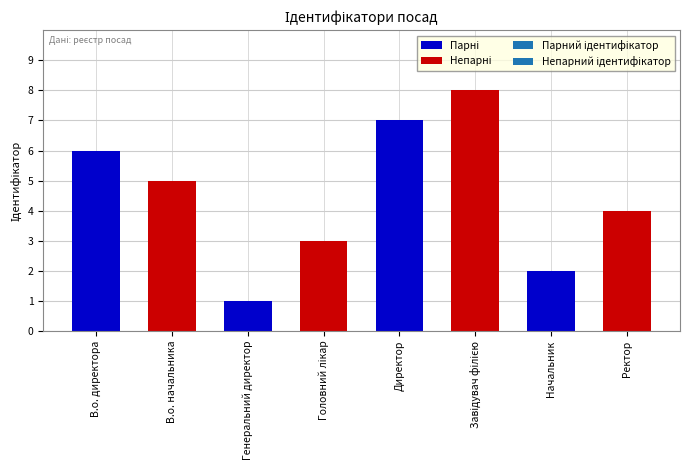

What is the label of the 3rd bar from the right?

Завідувач філією